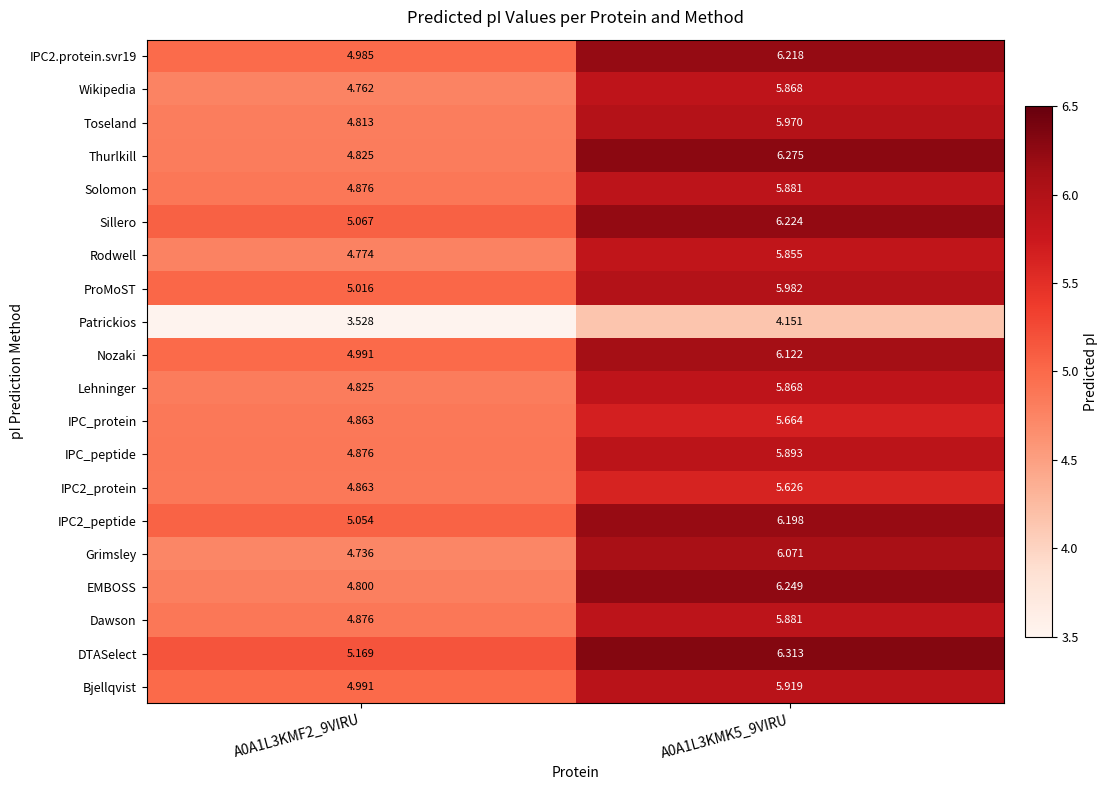

Which series has the largest total across all categories?

DTASelect